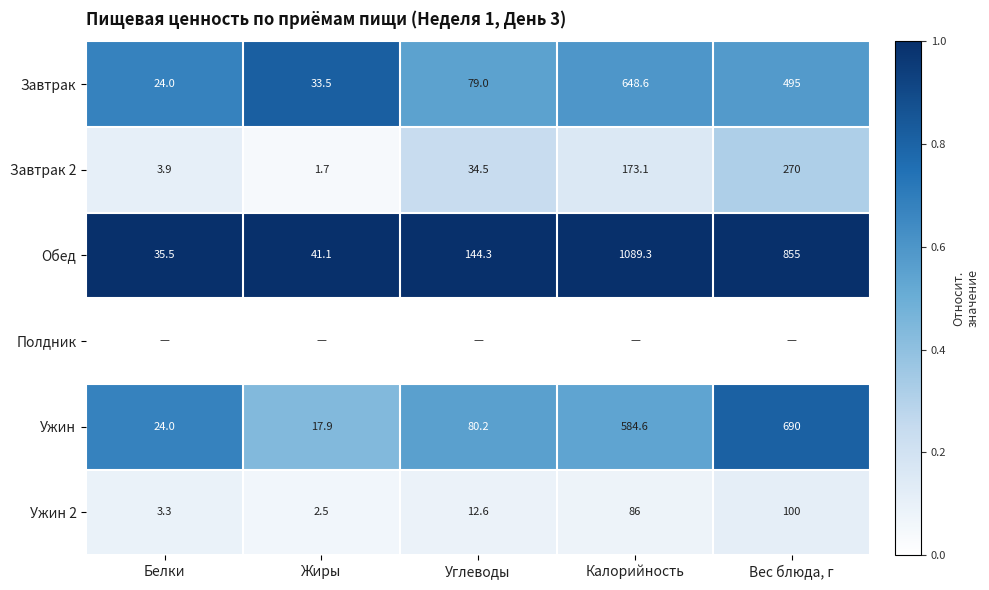

Is the value of Обед at Калорийность greater than the value of Завтрак at Вес блюда, г?

Yes